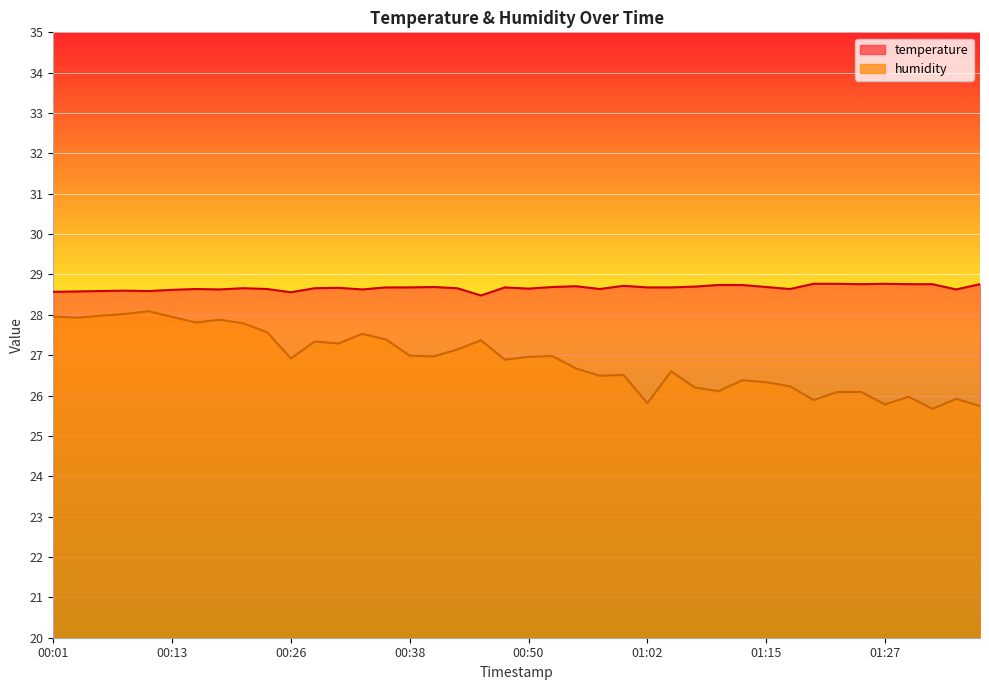

Where does the humidity series first go above 26?

00:01